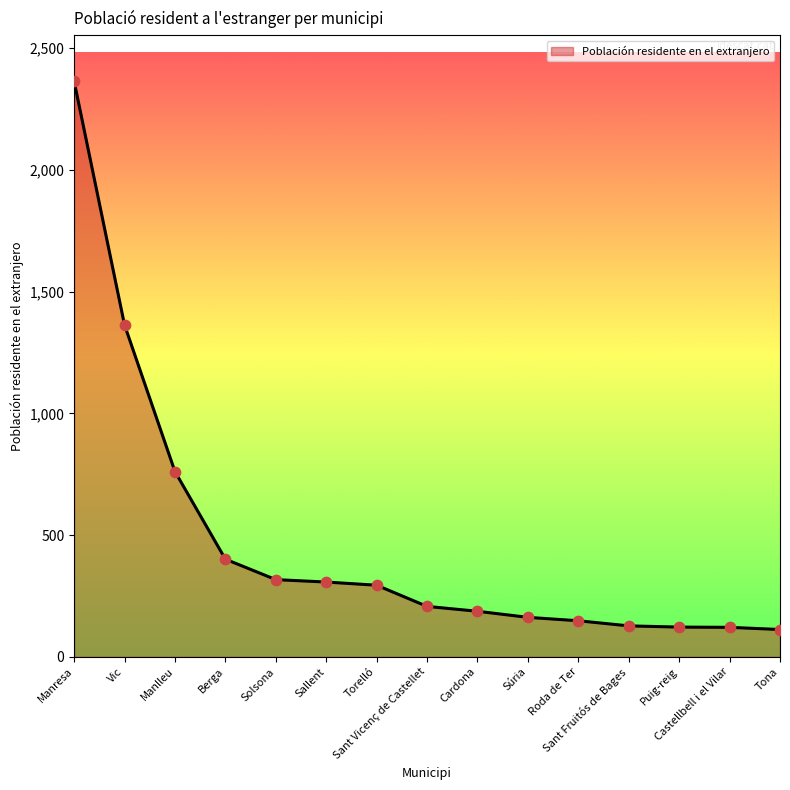

Between Manlleu and Torelló, which is larger?

Manlleu